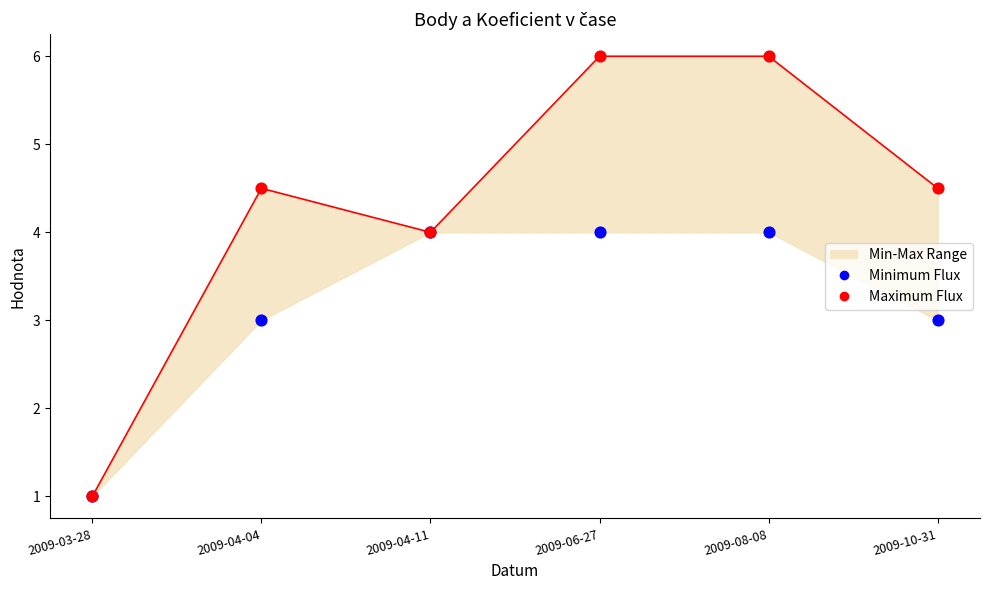

Which series has the largest total across all categories?

Maximum Flux